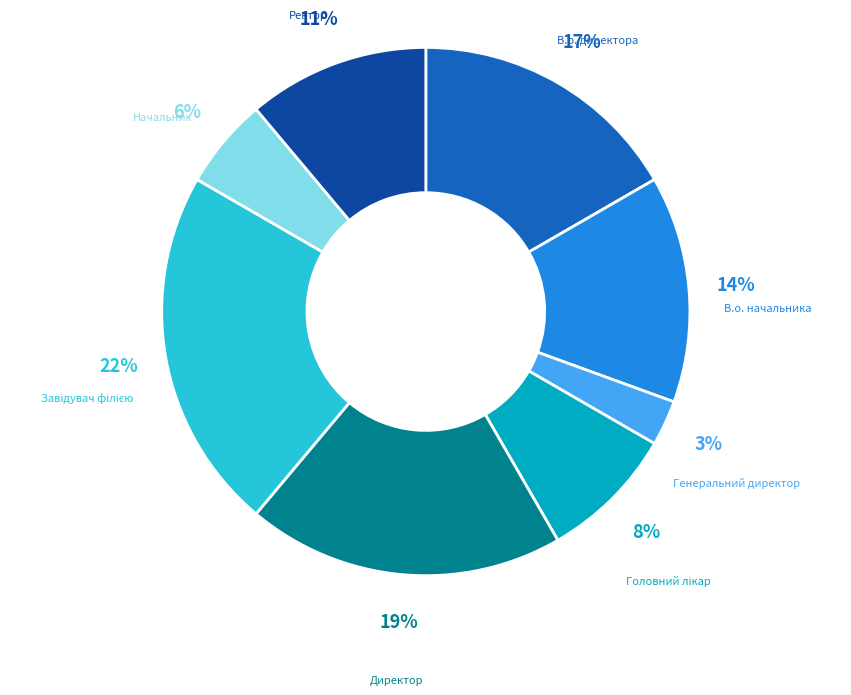

To the nearest percent, what is the average slice percentage?

12%